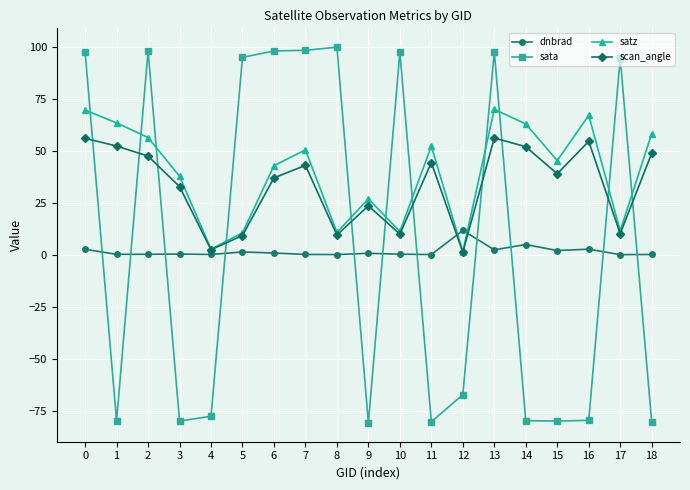

What is the sum of all dnbrad values?

33.8